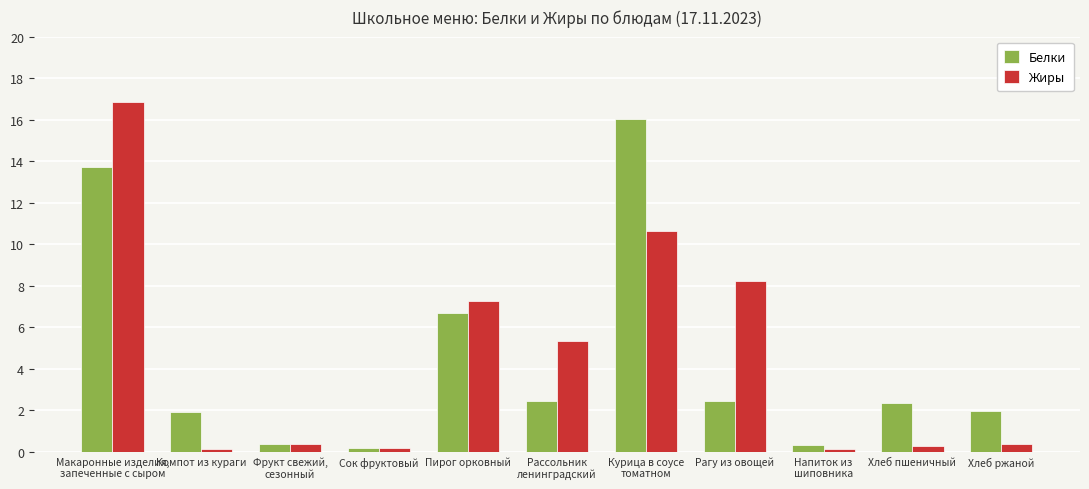

Which series has the largest range (max minus min)?

Жиры